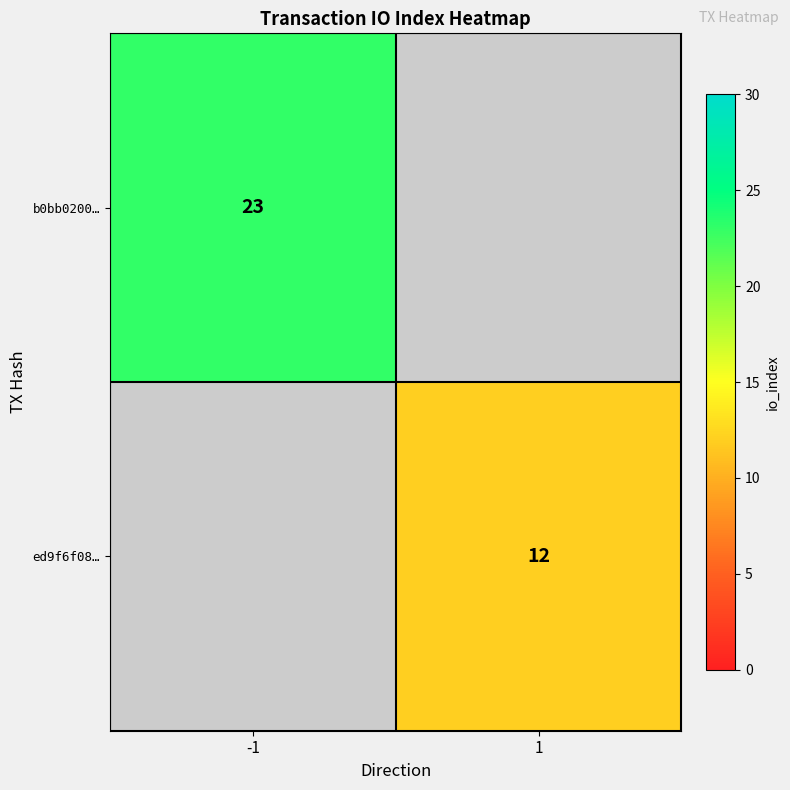

True or false: ed9f6f08… has a value of 3 at 1.

False